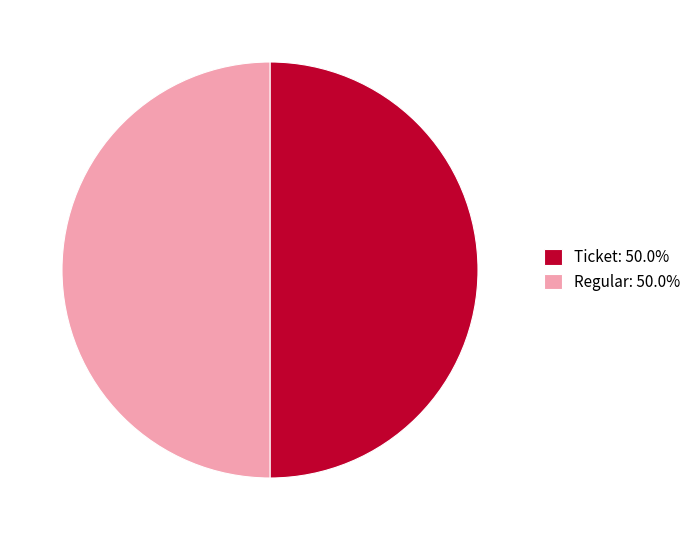

Combined, do Ticket: 50.0% and Regular: 50.0% account for over 50%?

Yes